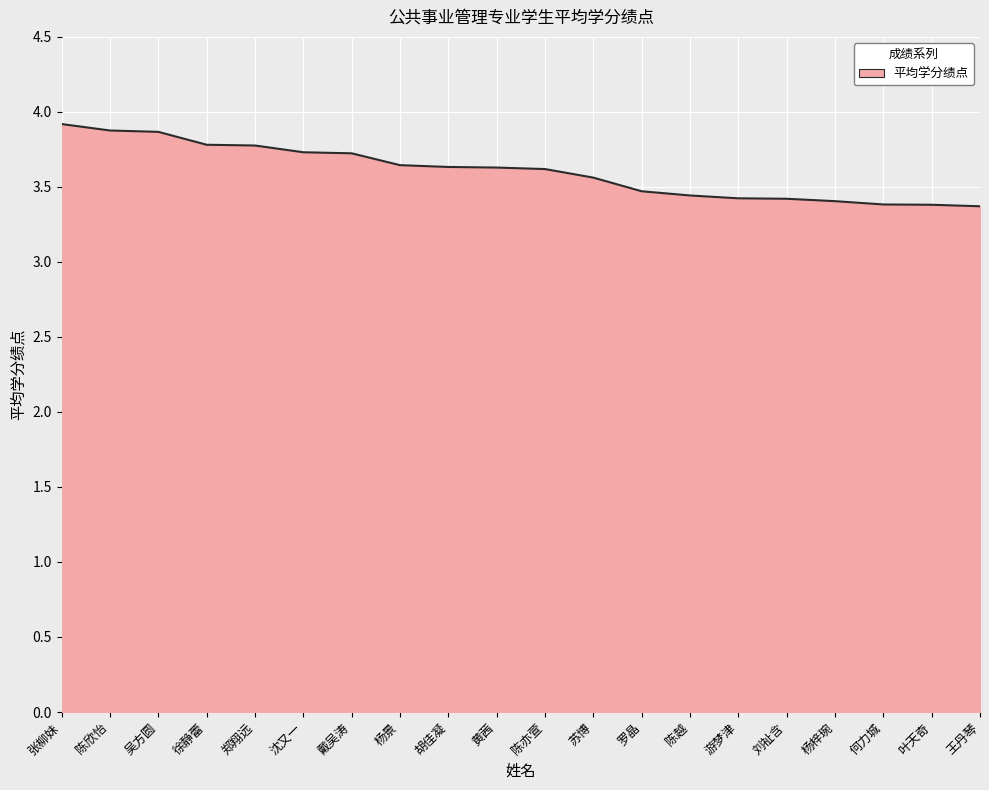

Reading left to right, extract all data points from this chart.

张柳妹=3.9	陈欣怡=3.9	吴方圆=3.9	徐静蕾=3.8	郑翔远=3.8	沈又一=3.7	戴吴涛=3.7	杨景=3.6	胡佳凝=3.6	黄茜=3.6	陈亦萱=3.6	苏博=3.6	罗晶=3.5	陈越=3.4	游梦津=3.4	刘祉含=3.4	杨梓琬=3.4	何力城=3.4	叶天奇=3.4	王丹琴=3.4